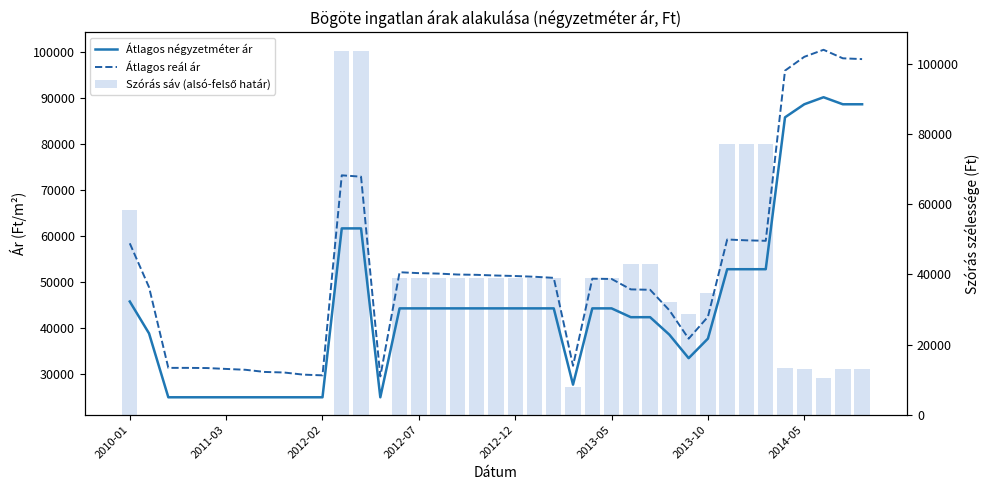

What is the sum of all Átlagos négyzetméter ár values?

1768827